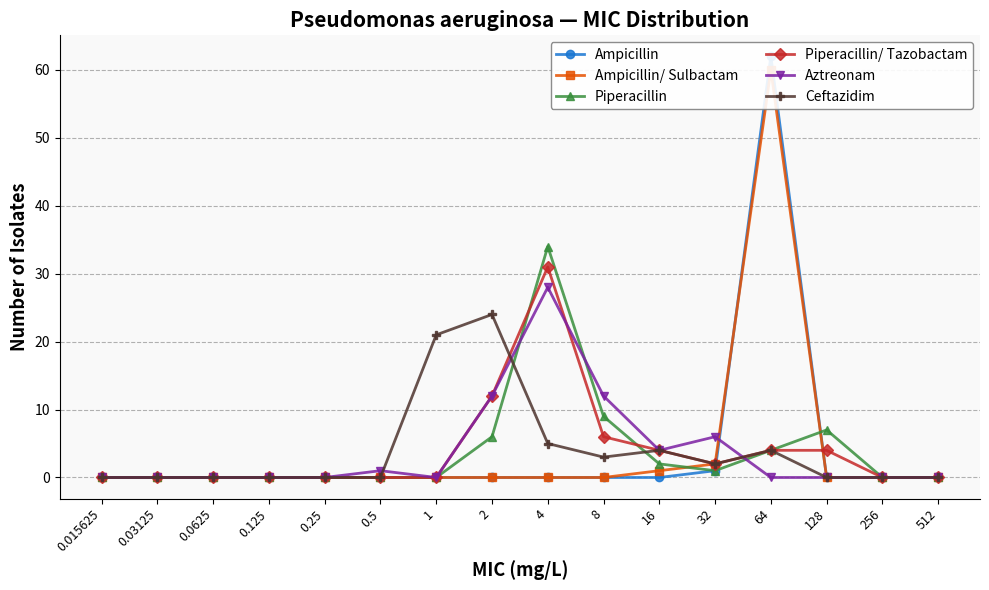

Reading left to right, what are all the values shown in this chart?

Ampicillin: 0.015625=0	0.03125=0	0.0625=0	0.125=0	0.25=0	0.5=0	1=0	2=0	4=0	8=0	16=0	32=1	64=62	128=0	256=0	512=0
Ampicillin/ Sulbactam: 0.015625=0	0.03125=0	0.0625=0	0.125=0	0.25=0	0.5=0	1=0	2=0	4=0	8=0	16=1	32=2	64=60	128=0	256=0	512=0
Piperacillin: 0.015625=0	0.03125=0	0.0625=0	0.125=0	0.25=0	0.5=0	1=0	2=6	4=34	8=9	16=2	32=1	64=4	128=7	256=0	512=0
Piperacillin/ Tazobactam: 0.015625=0	0.03125=0	0.0625=0	0.125=0	0.25=0	0.5=0	1=0	2=12	4=31	8=6	16=4	32=2	64=4	128=4	256=0	512=0
Aztreonam: 0.015625=0	0.03125=0	0.0625=0	0.125=0	0.25=0	0.5=1	1=0	2=12	4=28	8=12	16=4	32=6	64=0	128=0	256=0	512=0
Ceftazidim: 0.015625=0	0.03125=0	0.0625=0	0.125=0	0.25=0	0.5=0	1=21	2=24	4=5	8=3	16=4	32=2	64=4	128=0	256=0	512=0